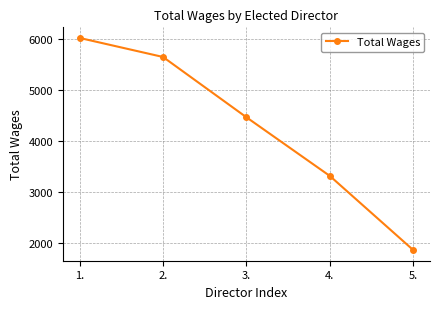

What is the ratio of the value at 2. to the value at 4.?

1.7